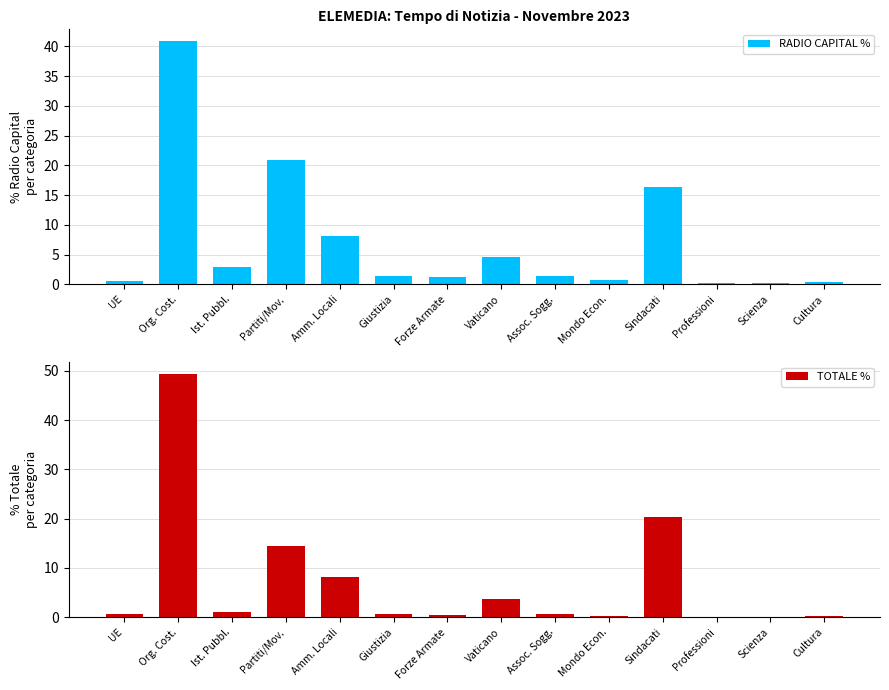

Are the bars grouped side by side (vs. stacked)?

Yes